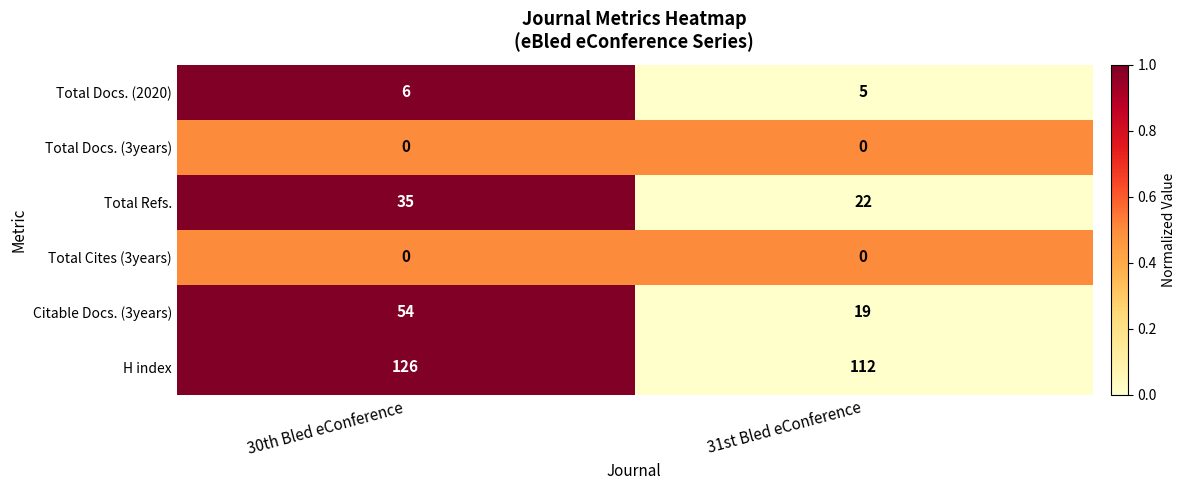

Is it true that H index equals 193 at 30th Bled eConference?

False